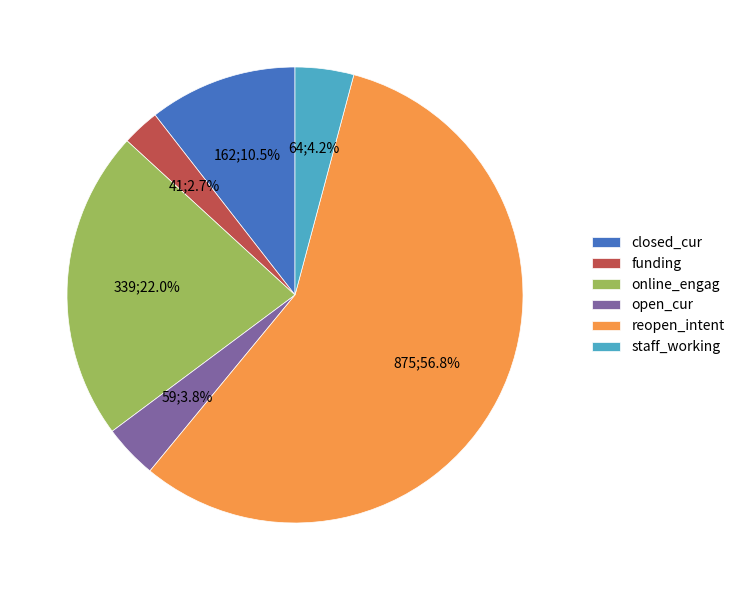

The funding slice represents 8% of the pie. True or false?

False